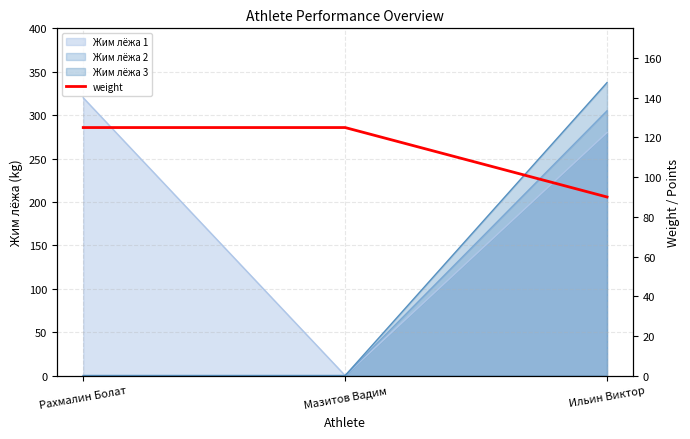

Is it true that the value at Рахмалин Болат is 125?

True